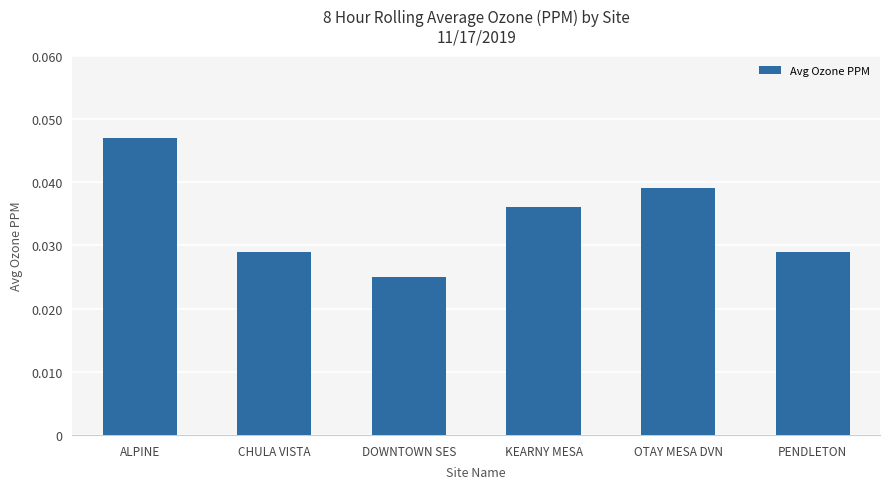

Count the number of categories in the chart.

6